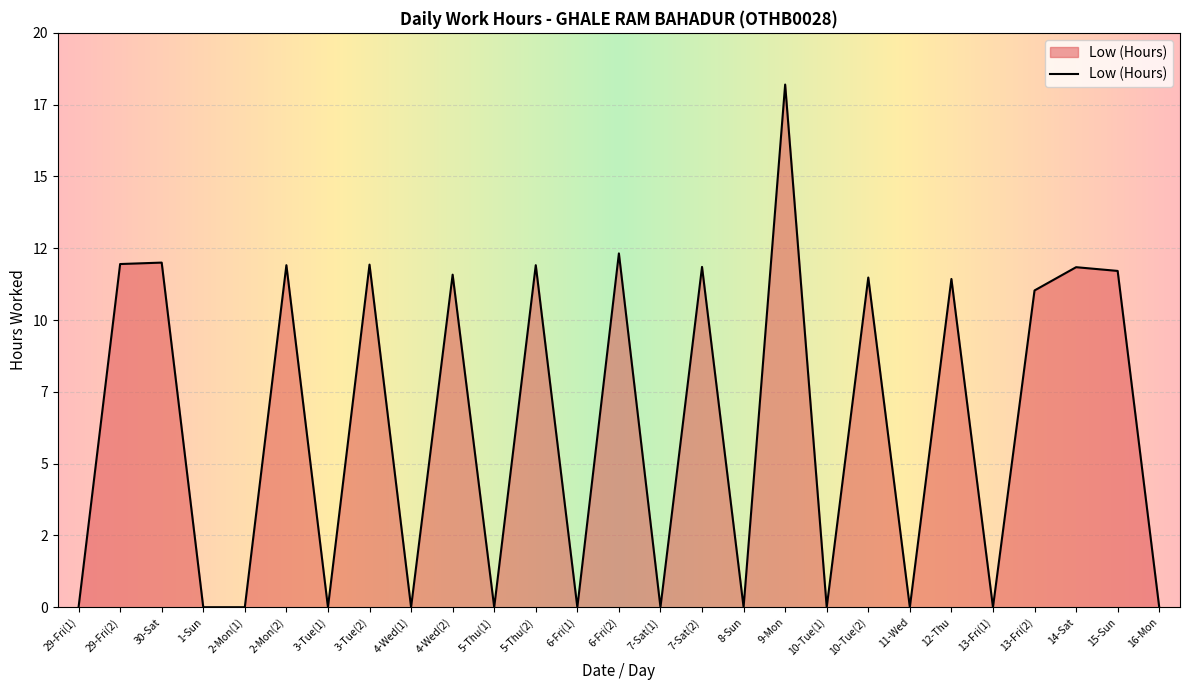

The chart shows a value of 16.7 at 29-Fri(2). True or false?

False